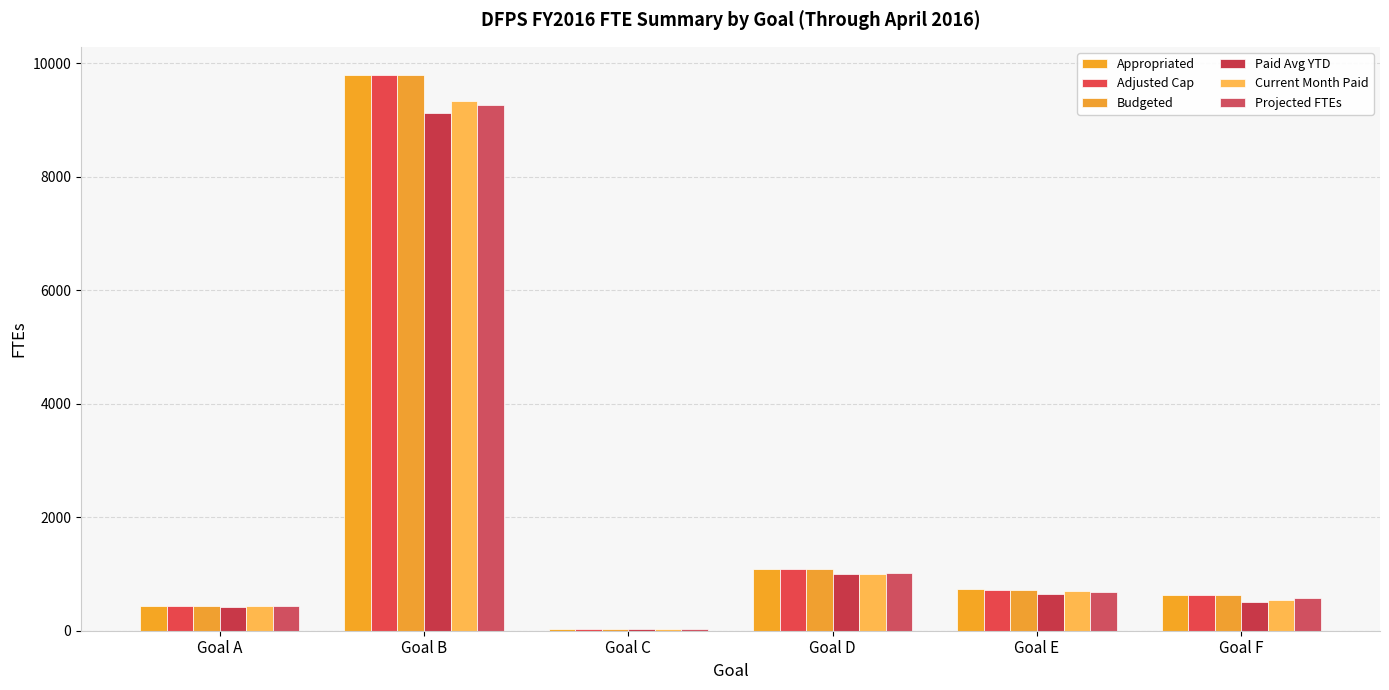

Which category has the highest value across all series?

Goal B